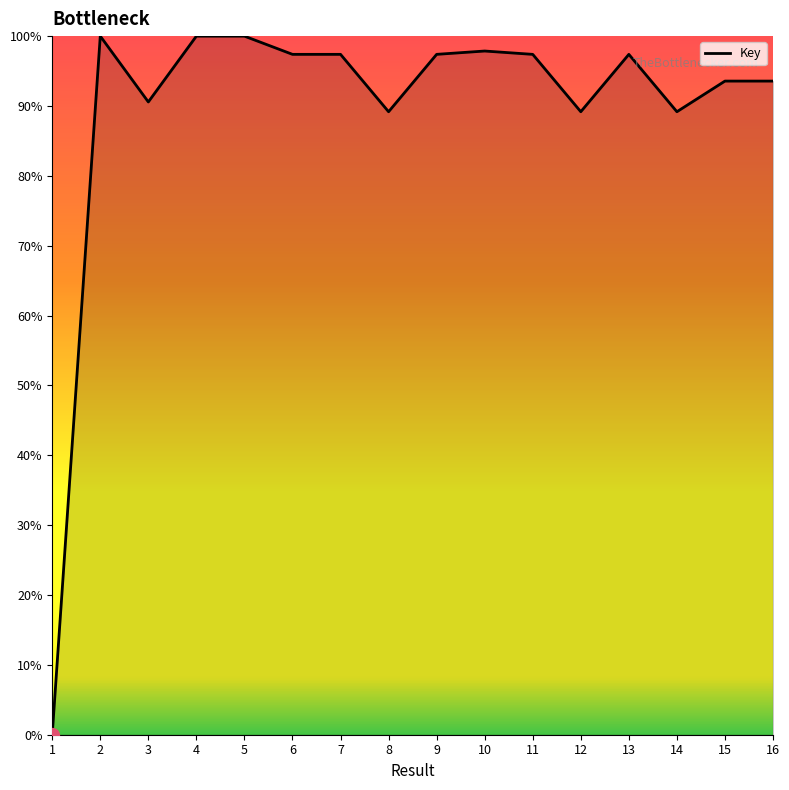

The chart shows a value of 142.5 at 6. True or false?

False